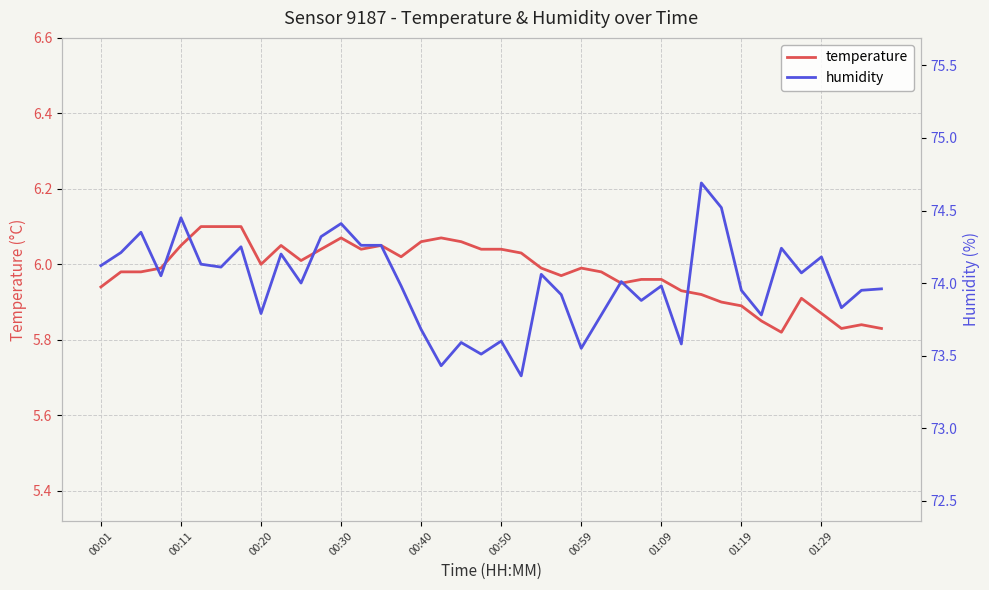

What is the maximum value for humidity?

74.7